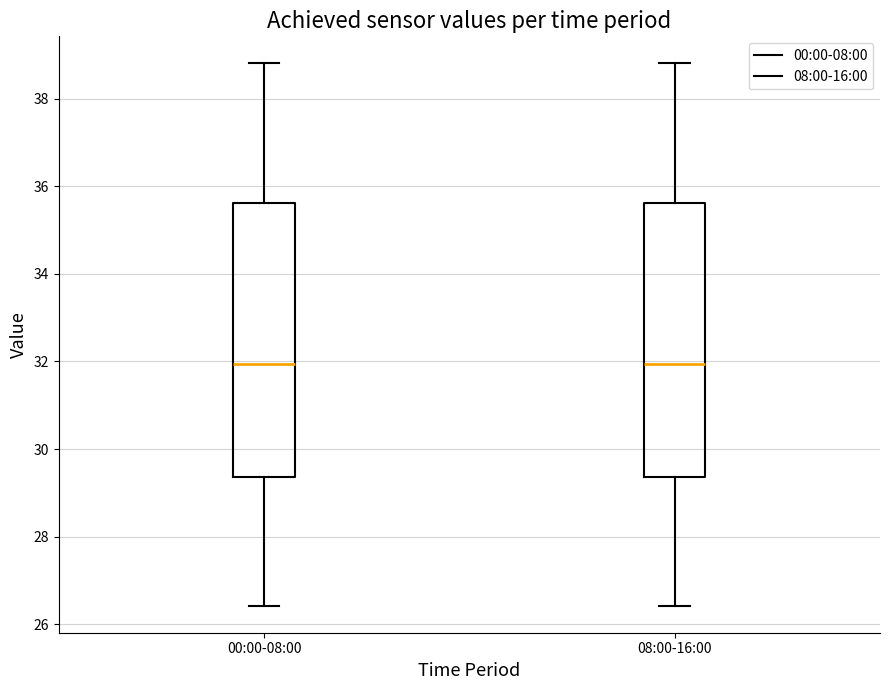

Where does the upper whisker of the box for 00:00-08:00 end on the y-axis? The values are not printed on the chart, so give them approximately, as read against the axis.

38.8